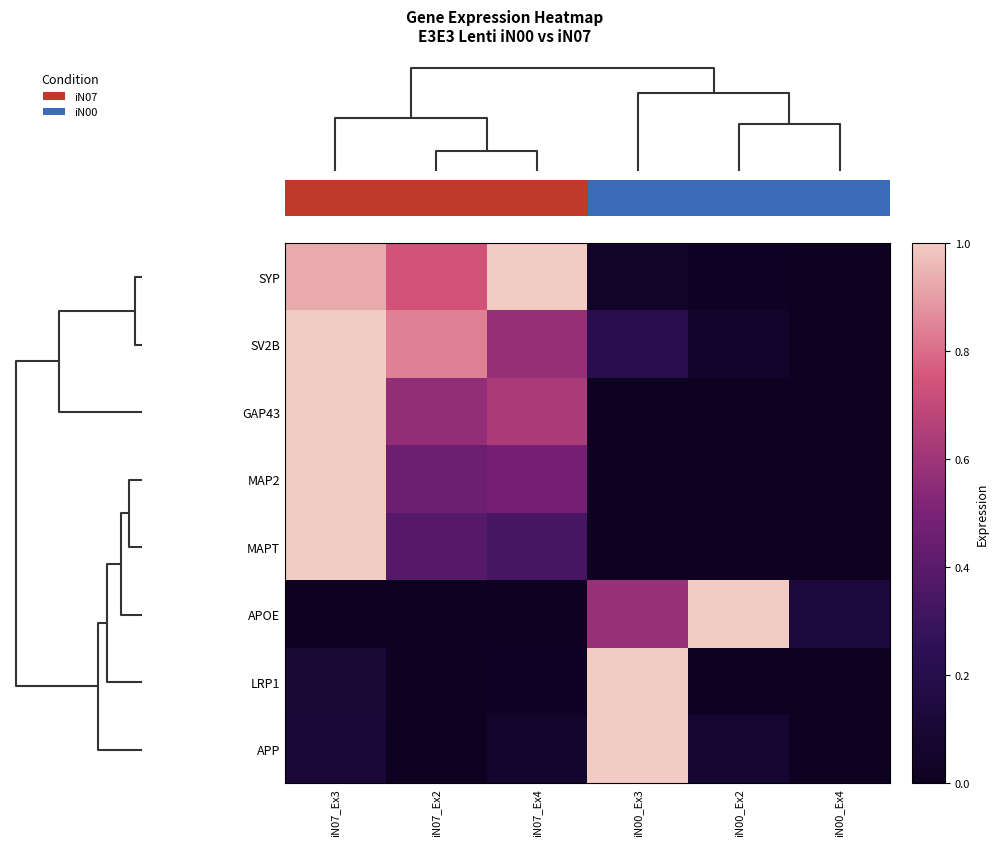

Reading left to right, what are all the values shown in this chart?

SYP: iN07_Ex3=0.9	iN07_Ex2=0.7	iN07_Ex4=1.0	iN00_Ex3=0.0	iN00_Ex2=0.0	iN00_Ex4=0.0
SV2B: iN07_Ex3=1.0	iN07_Ex2=0.8	iN07_Ex4=0.6	iN00_Ex3=0.2	iN00_Ex2=0.0	iN00_Ex4=0.0
GAP43: iN07_Ex3=1.0	iN07_Ex2=0.6	iN07_Ex4=0.6	iN00_Ex3=0.0	iN00_Ex2=0.0	iN00_Ex4=0.0
MAP2: iN07_Ex3=1.0	iN07_Ex2=0.5	iN07_Ex4=0.5	iN00_Ex3=0.0	iN00_Ex2=0.0	iN00_Ex4=0.0
MAPT: iN07_Ex3=1.0	iN07_Ex2=0.4	iN07_Ex4=0.3	iN00_Ex3=0.0	iN00_Ex2=0.0	iN00_Ex4=0.0
APOE: iN07_Ex3=0.0	iN07_Ex2=0.0	iN07_Ex4=0.0	iN00_Ex3=0.6	iN00_Ex2=1.0	iN00_Ex4=0.1
LRP1: iN07_Ex3=0.1	iN07_Ex2=0.0	iN07_Ex4=0.0	iN00_Ex3=1.0	iN00_Ex2=0.0	iN00_Ex4=0.0
APP: iN07_Ex3=0.1	iN07_Ex2=0.0	iN07_Ex4=0.1	iN00_Ex3=1.0	iN00_Ex2=0.1	iN00_Ex4=0.0